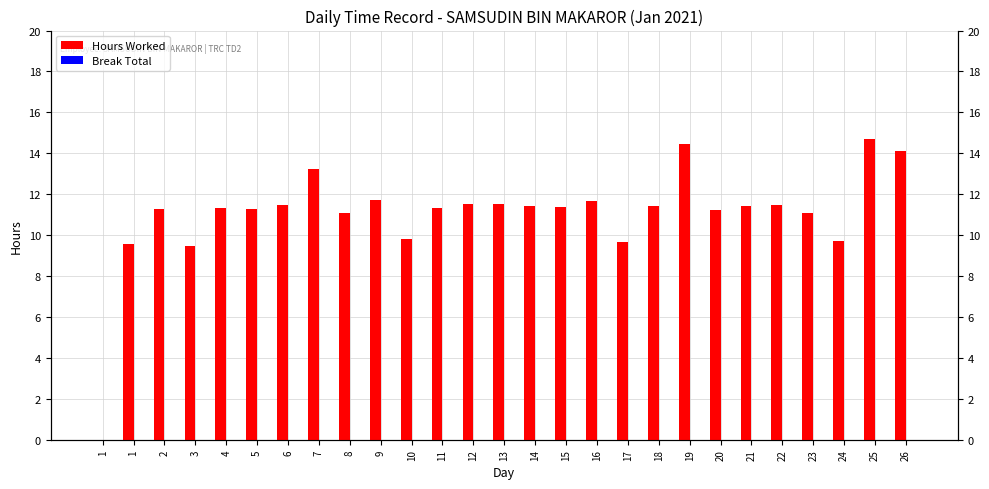

Read the Hours Worked value at 12.

11.5